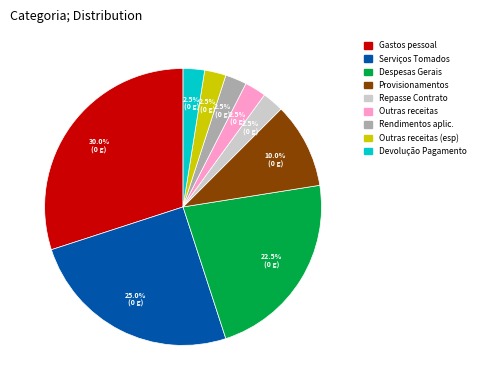

How many segments does this pie chart have?

9